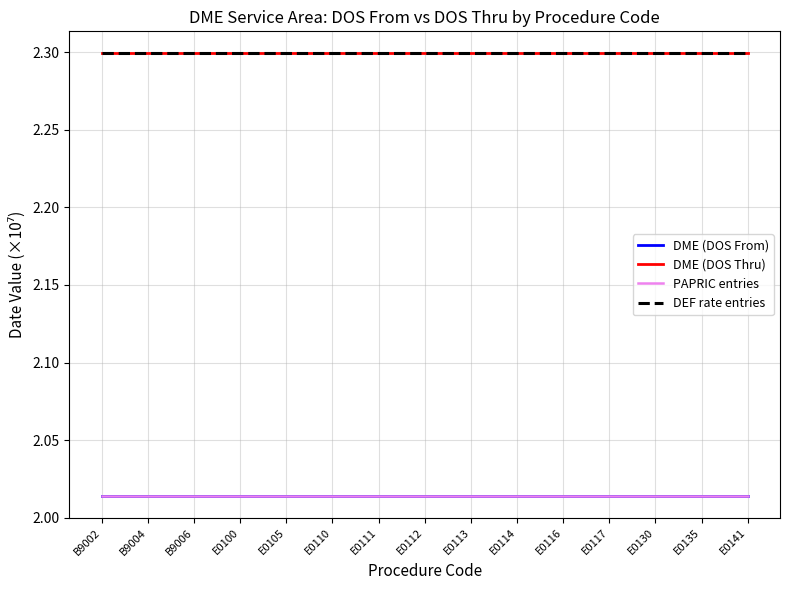

At B9006, list the series in order from smallest to largest.

DME (DOS From), PAPRIC entries, DME (DOS Thru), DEF rate entries